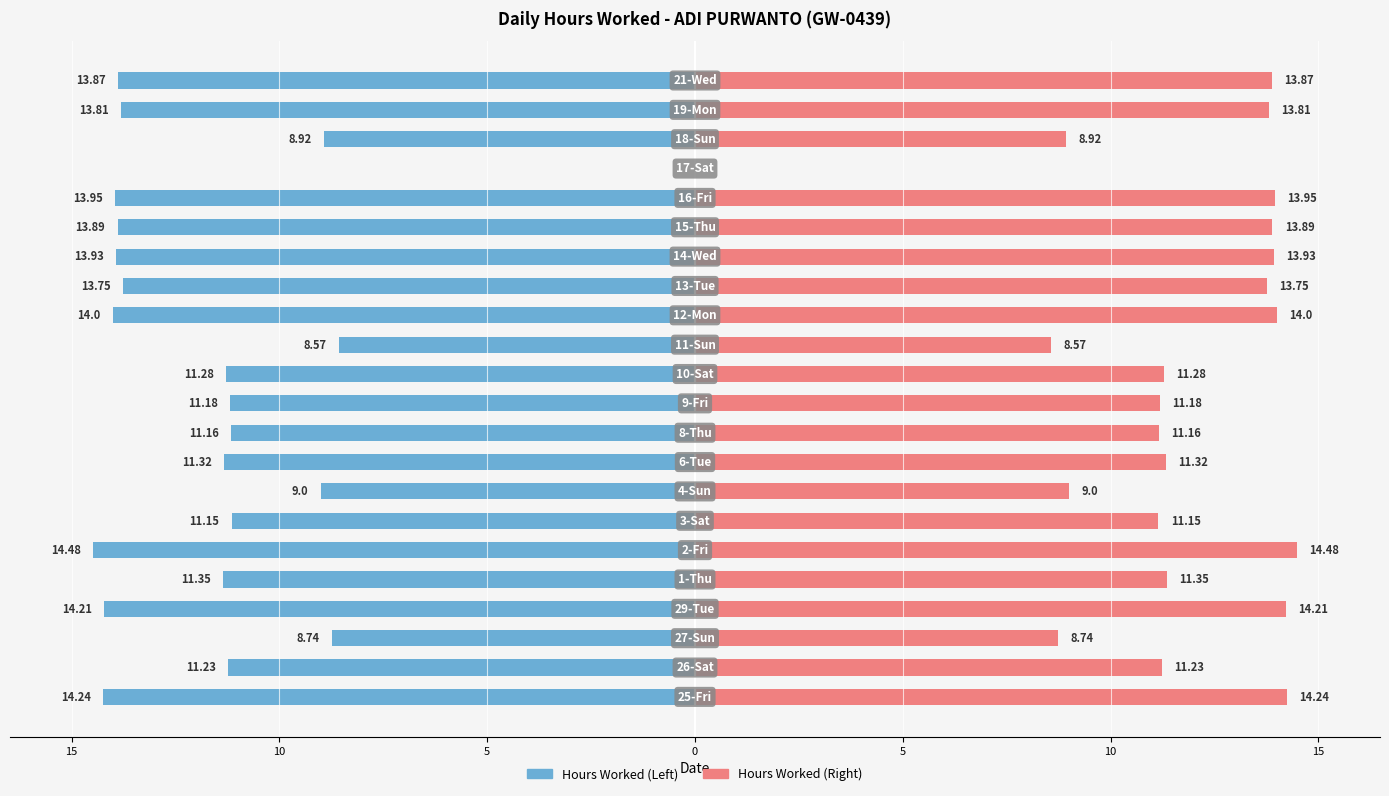

Which has a higher value, 10 or 20?

10